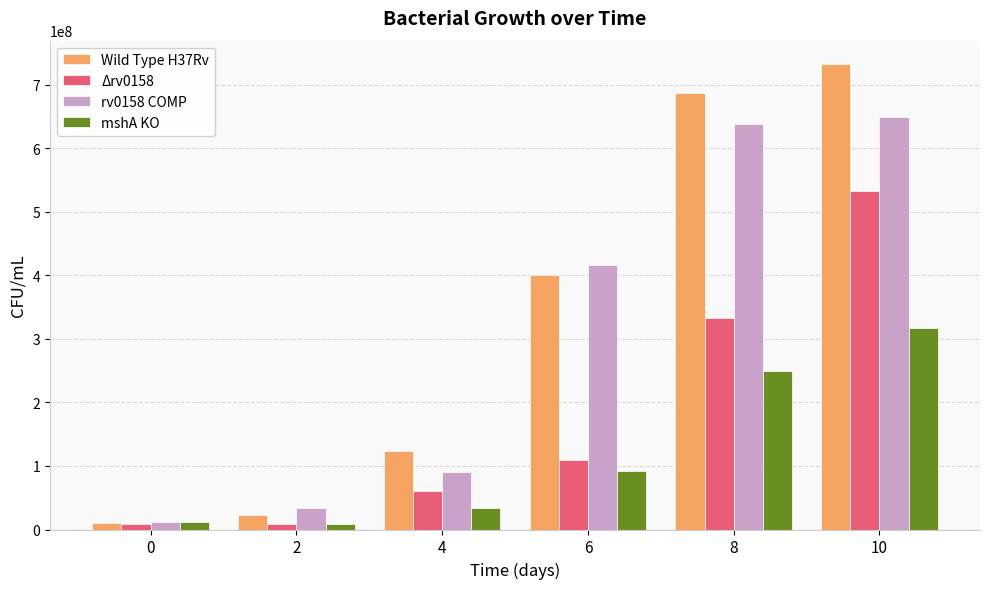

True or false: Wild Type H37Rv has a value of 10000000 at 0.

True